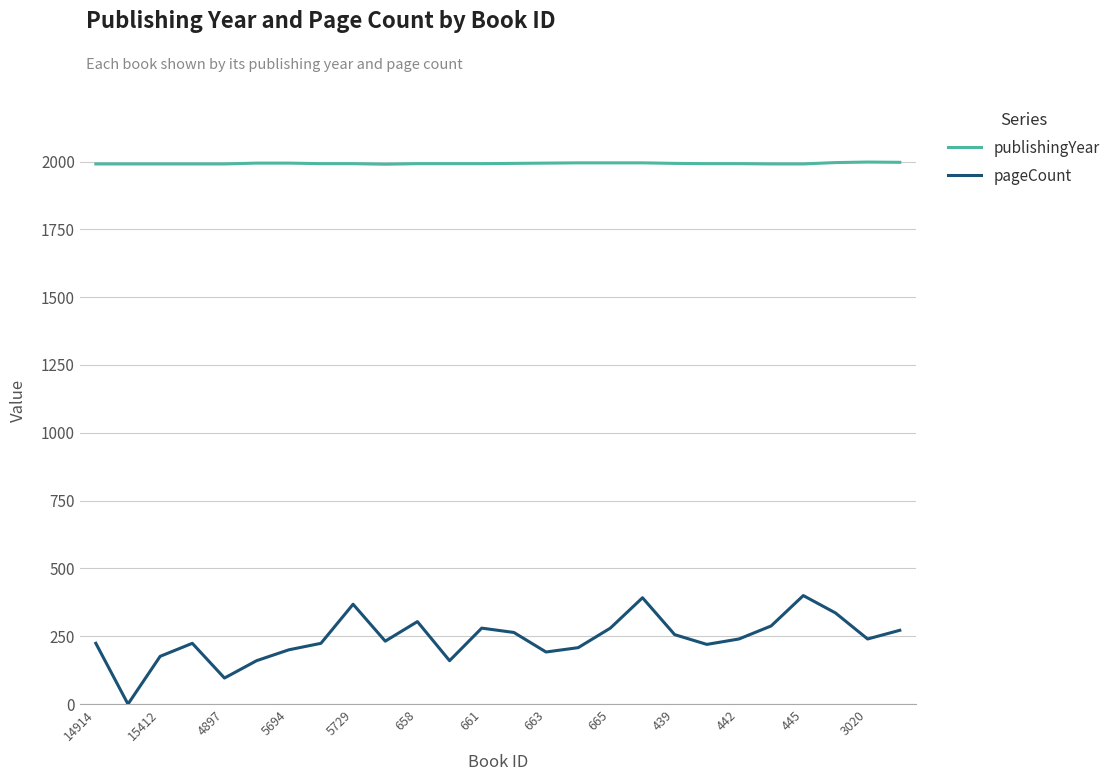

Does the chart display data point markers on the line(s)?

No